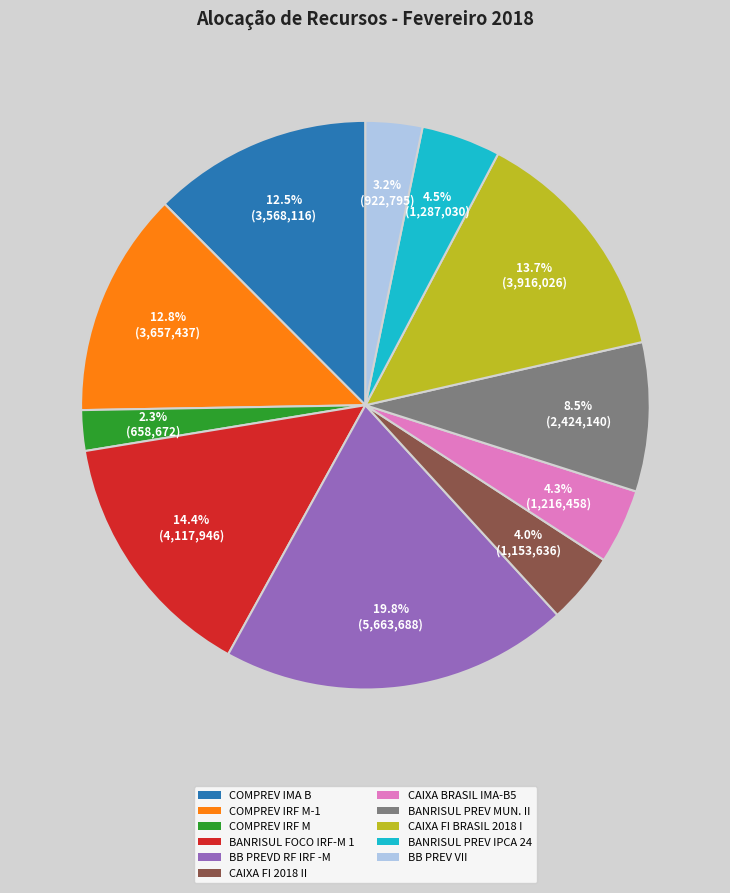

To the nearest percent, what is the difference between the largest and smallest slice percentages?

18%